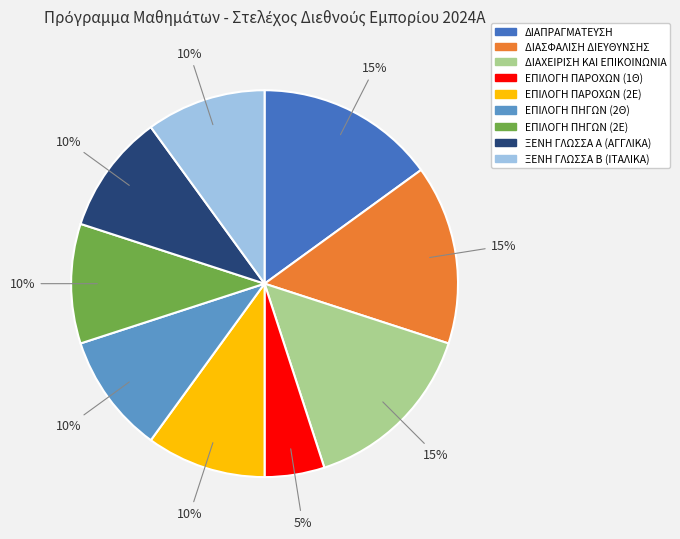

Count the number of slices in the pie.

9